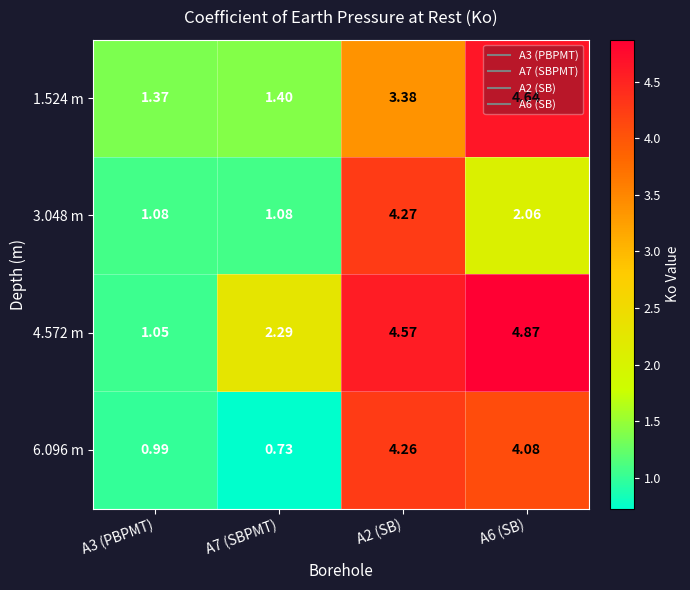

Is the value of 1.524 m at A6 (SB) greater than the value of 6.096 m at A2 (SB)?

Yes